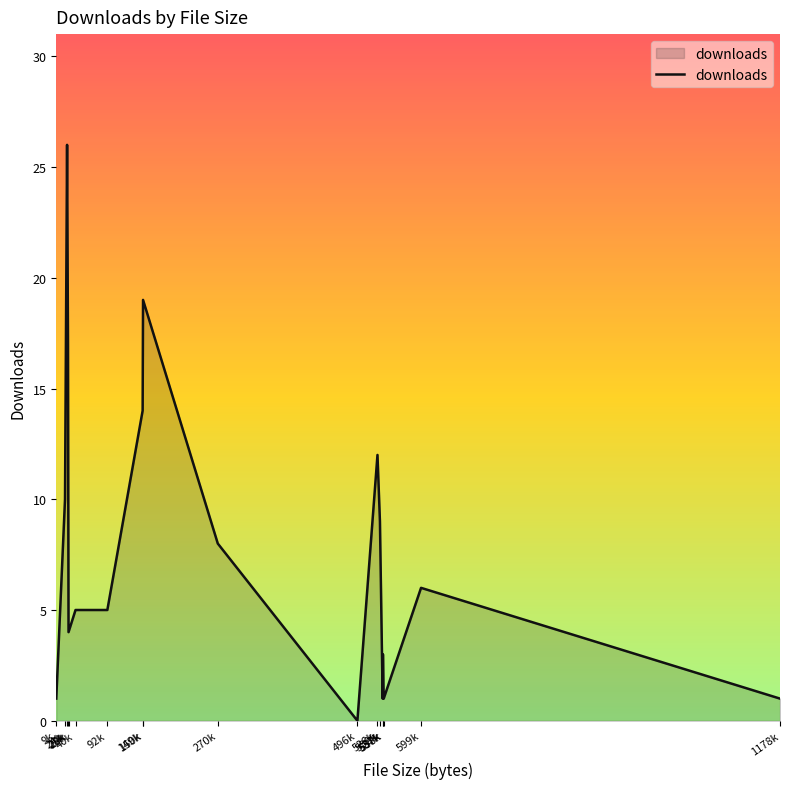

What is the label of the 10th point from the left?

270k